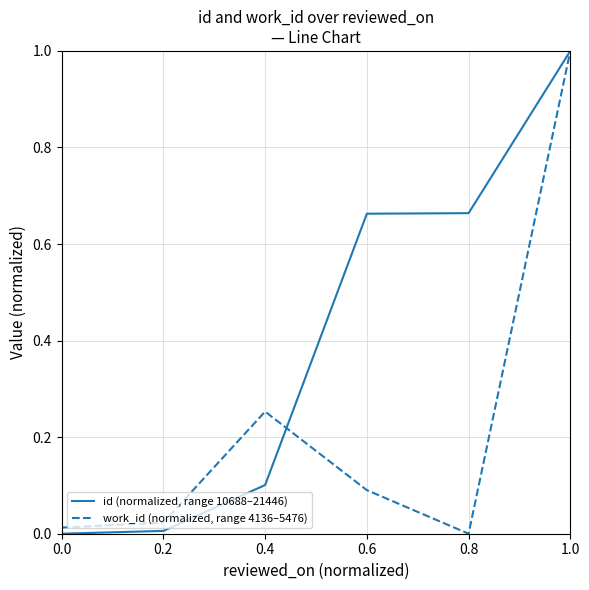

The id (normalized, range 10688–21446) series shows 0.4 at 1.0. True or false?

False